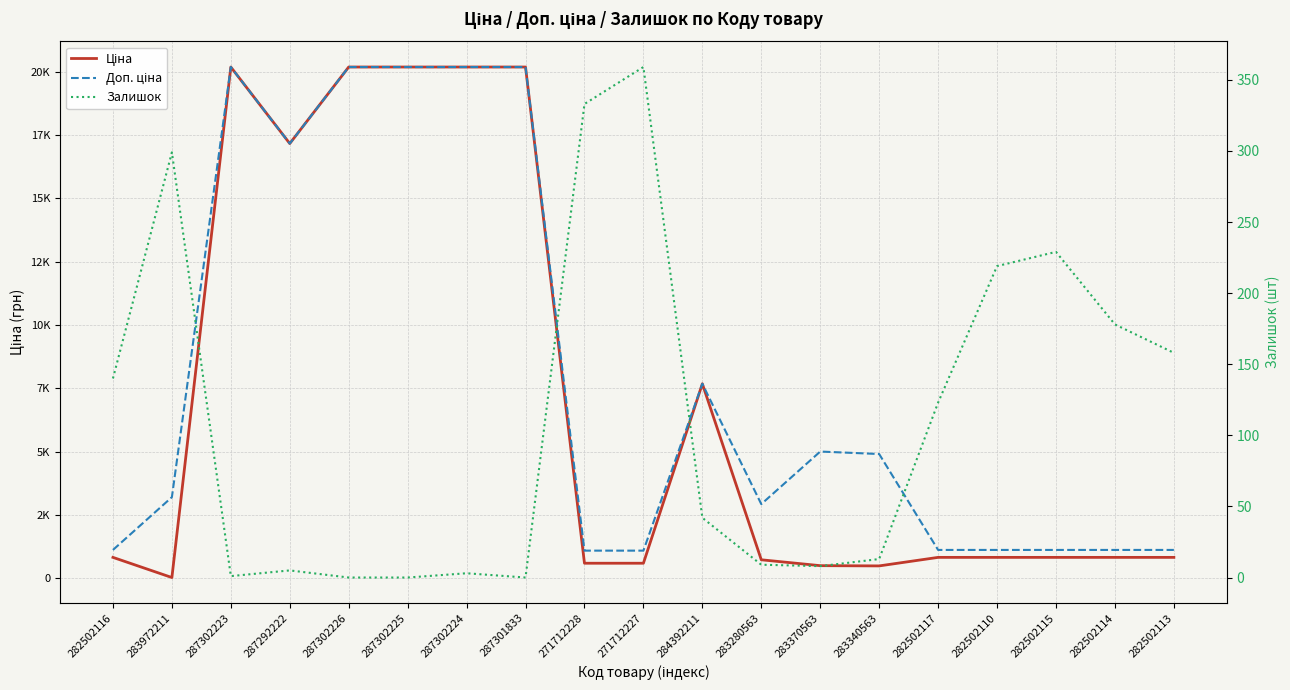

What is the difference between the Доп. ціна values at 271712227 and 287302226?

19092.3